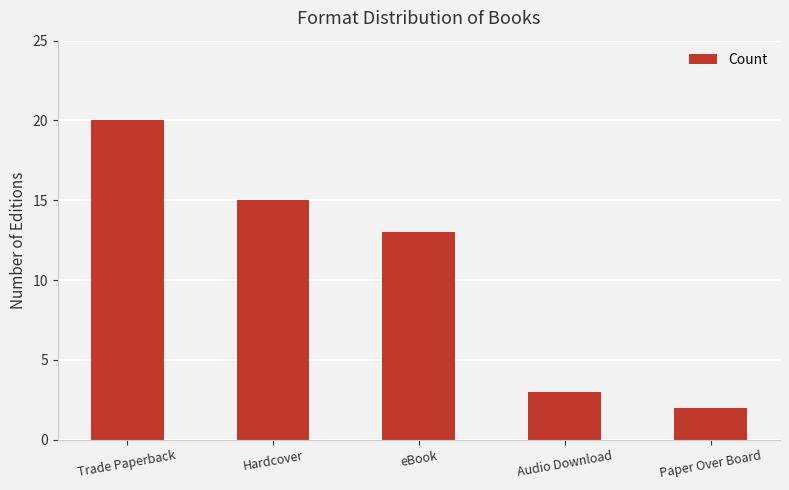

True or false: the data shows 24 at Hardcover.

False